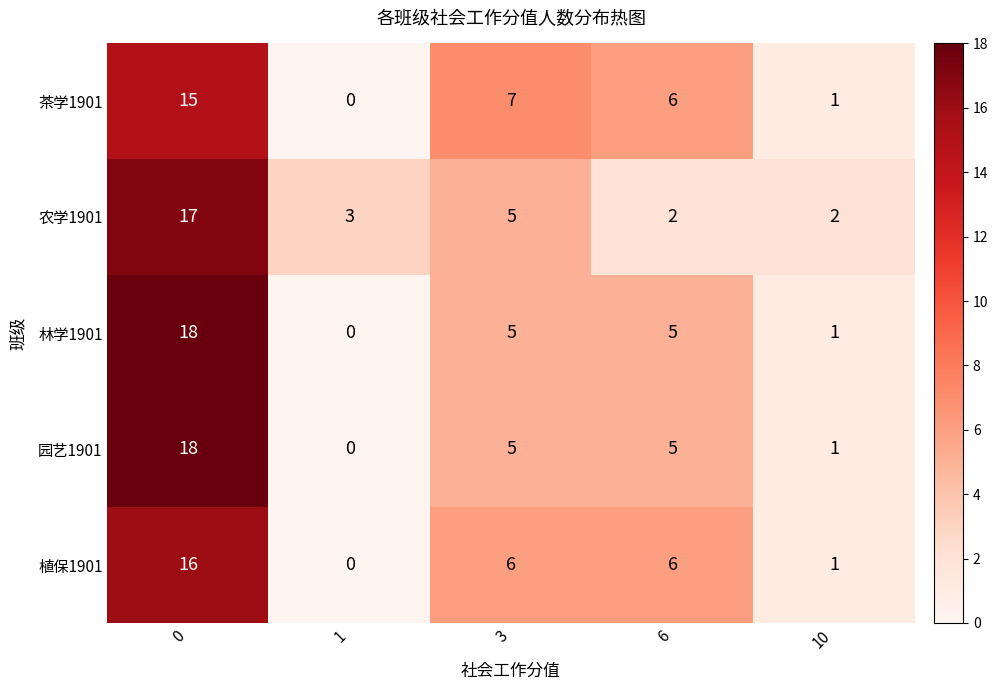

What is the total value across all series at 6?

24